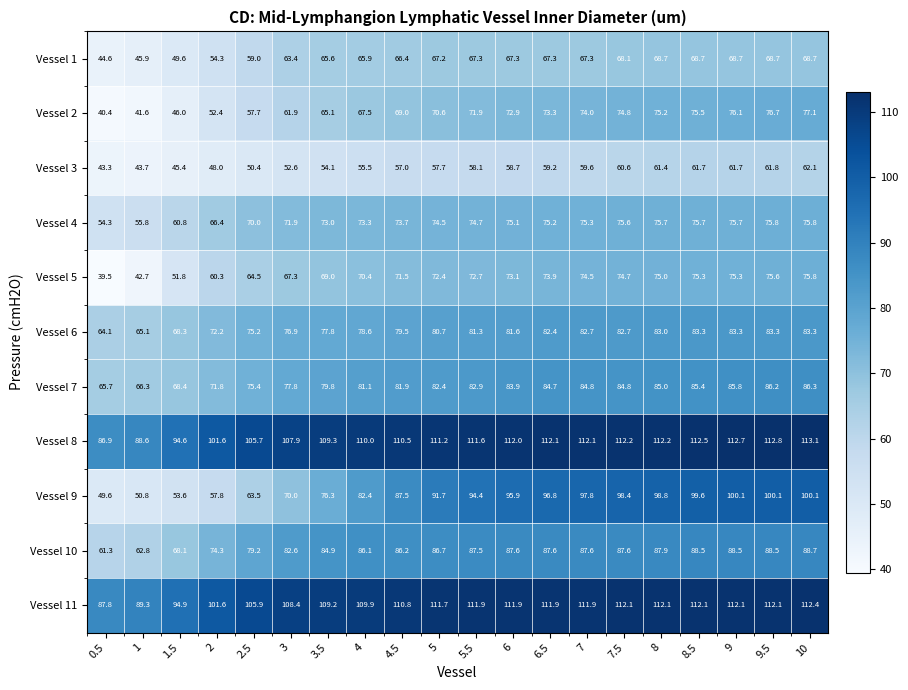

At which label does Vessel 6 first exceed 81?

5.5